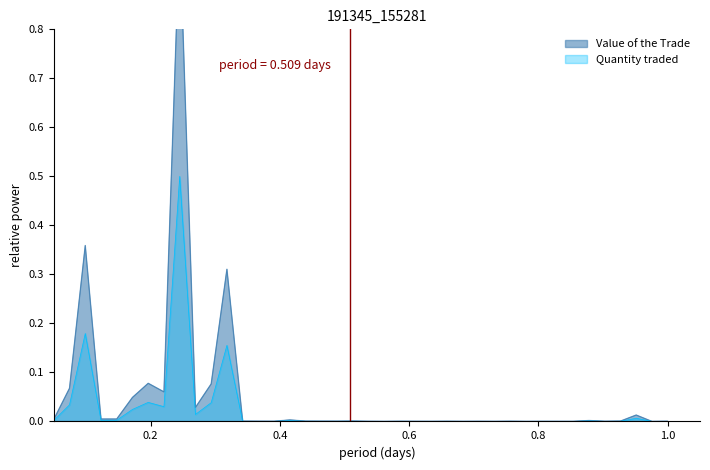

True or false: Quantity traded and Value of the Trade intersect in this chart.

False